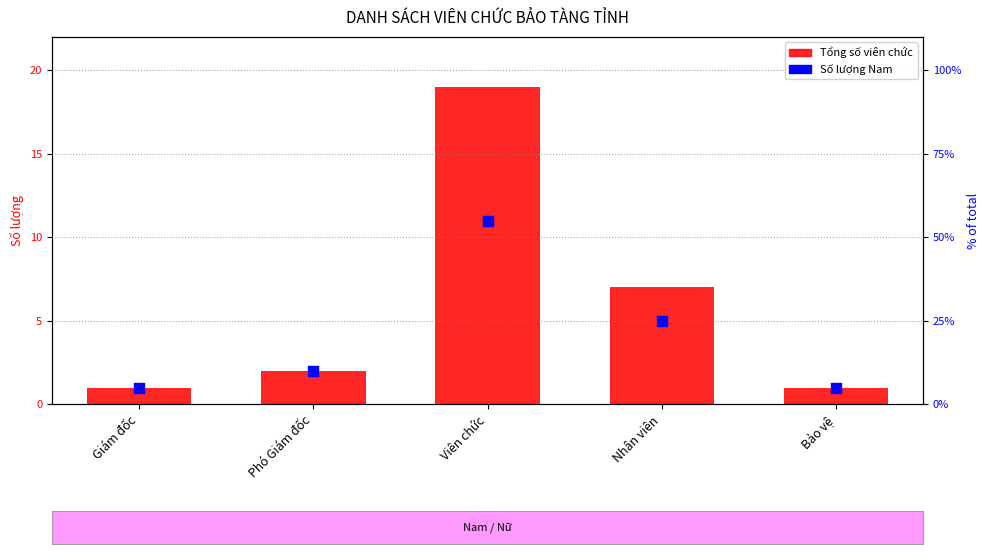

Which series has the largest total across all categories?

Tổng số